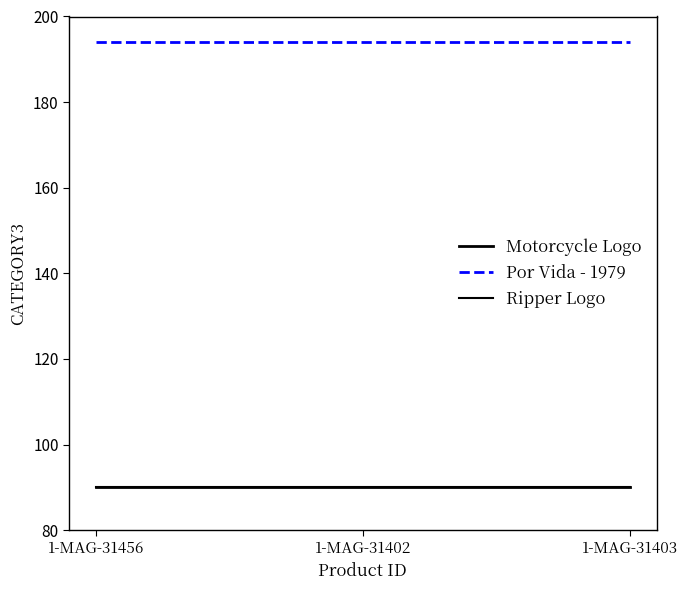

What is the spread (max minus min) of values at 1-MAG-31402?

104